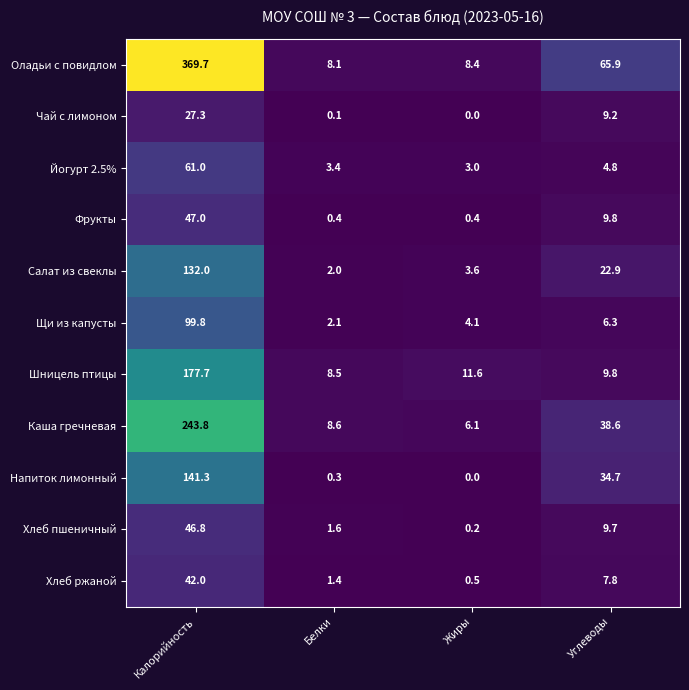

What is the sum of all Шницель птицы values?

207.6